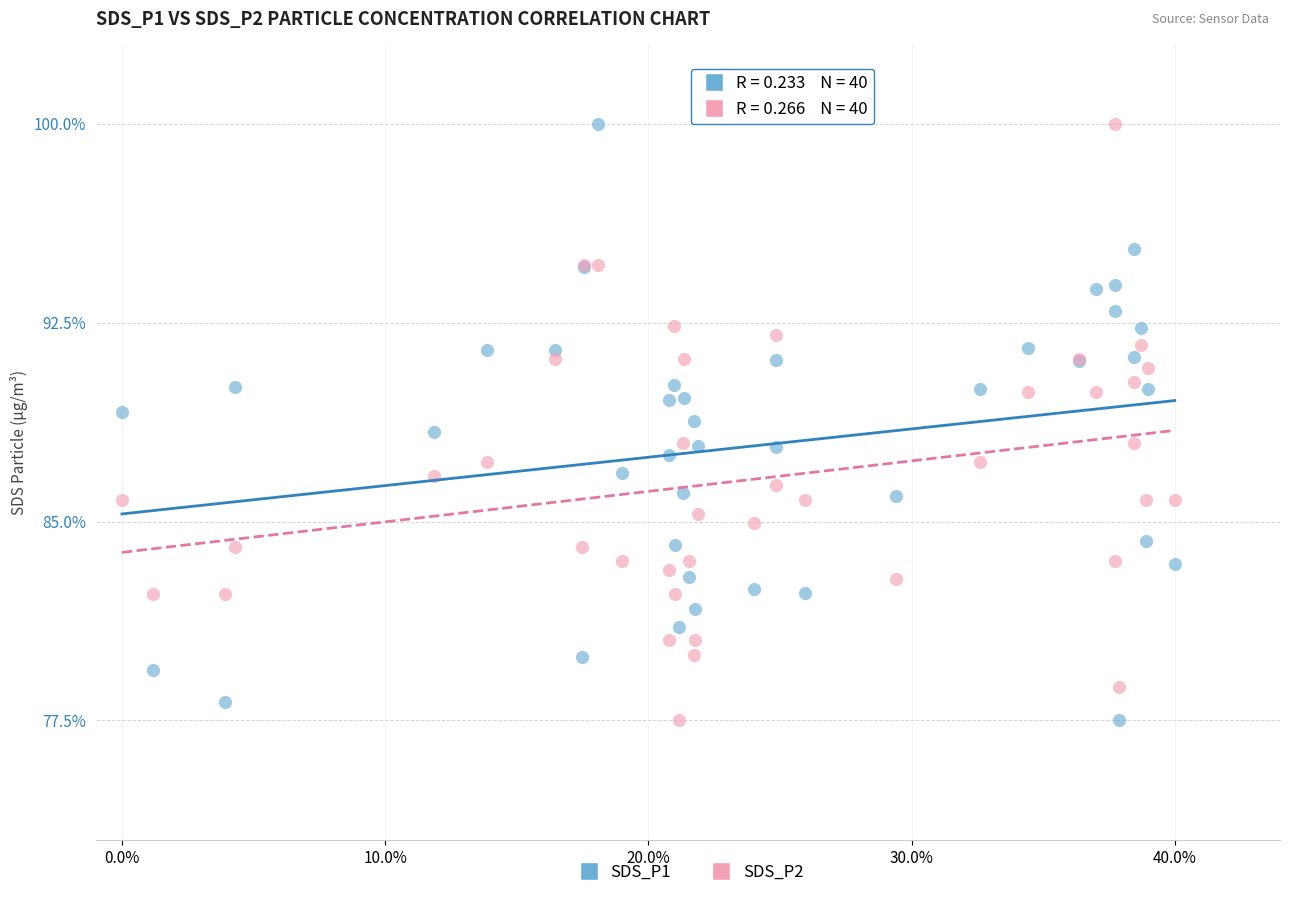

What are all the series names shown in the legend?

SDS_P1, SDS_P2